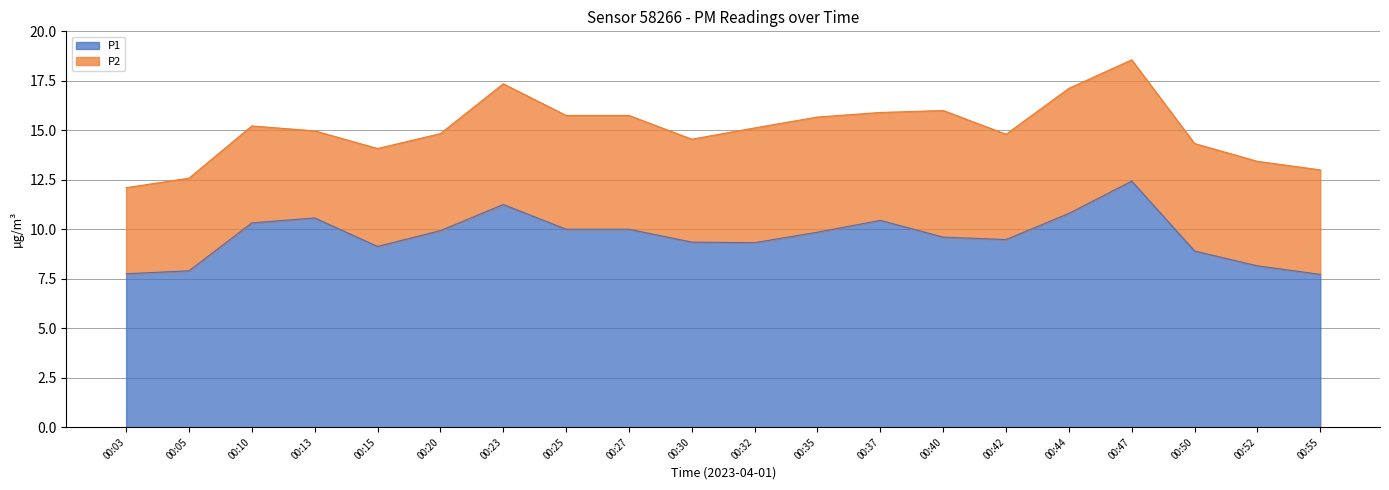

The chart shows a value of 1.6 at 00:05. True or false?

False